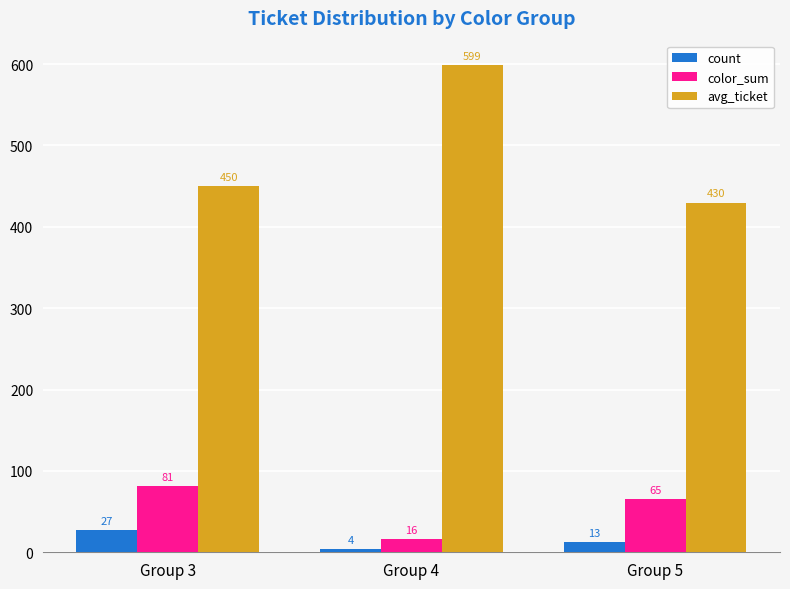

What is the sum of all color_sum values?

162.0